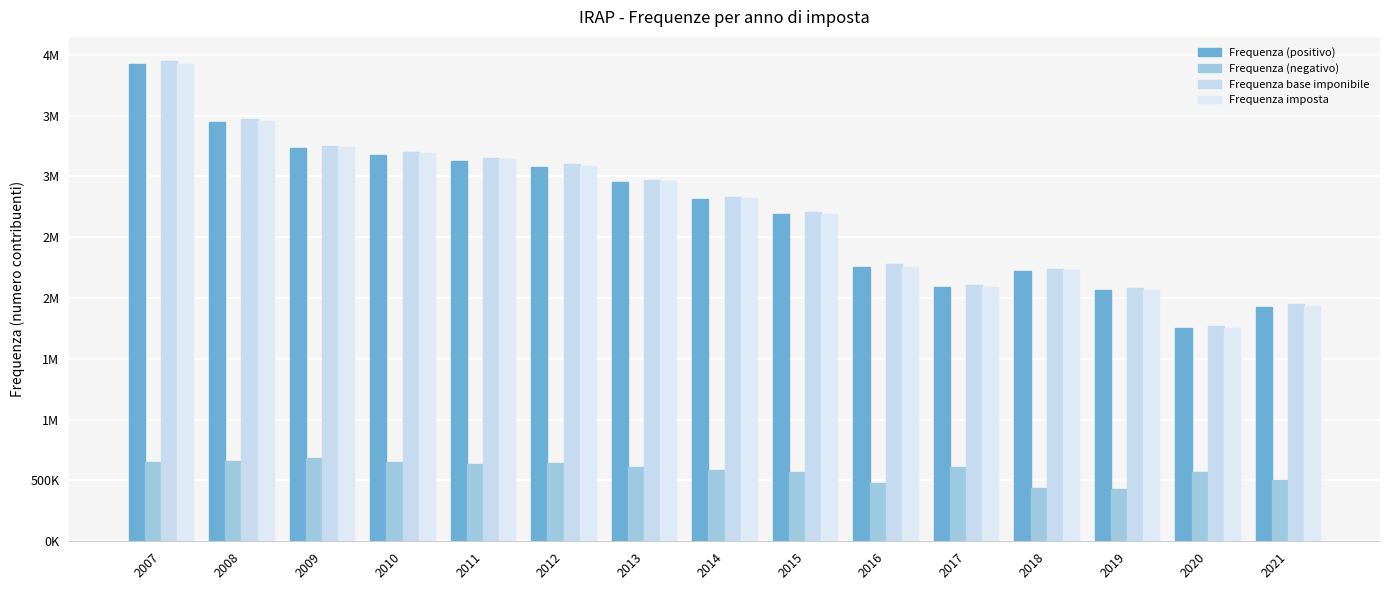

Does the chart contain any negative values?

No